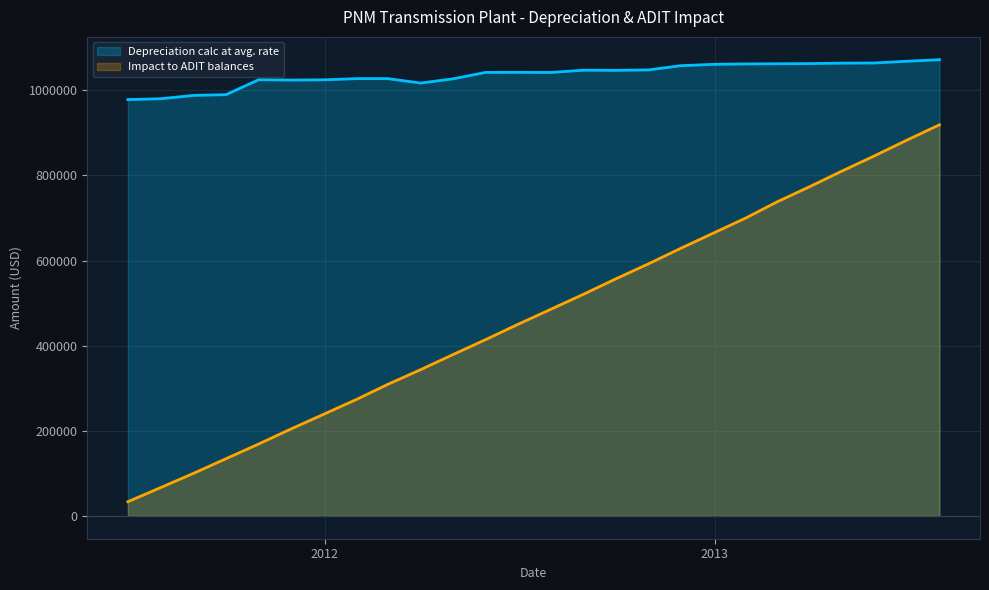

True or false: Depreciation calc at avg. rate and Impact to ADIT balances intersect in this chart.

False